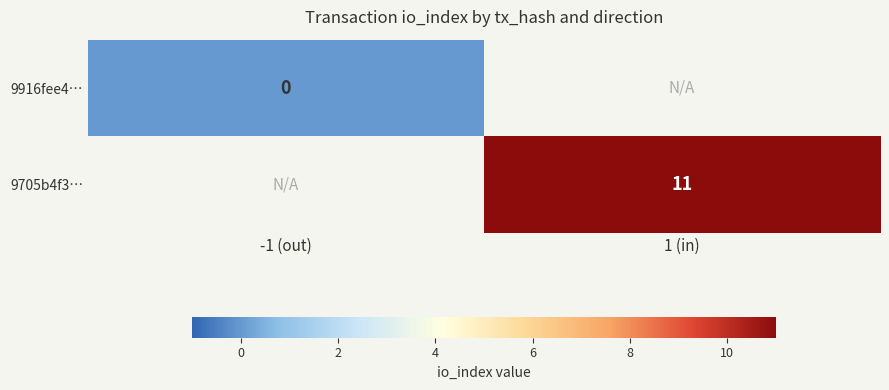

The 9705b4f3… series shows 14.8 at 1 (in). True or false?

False